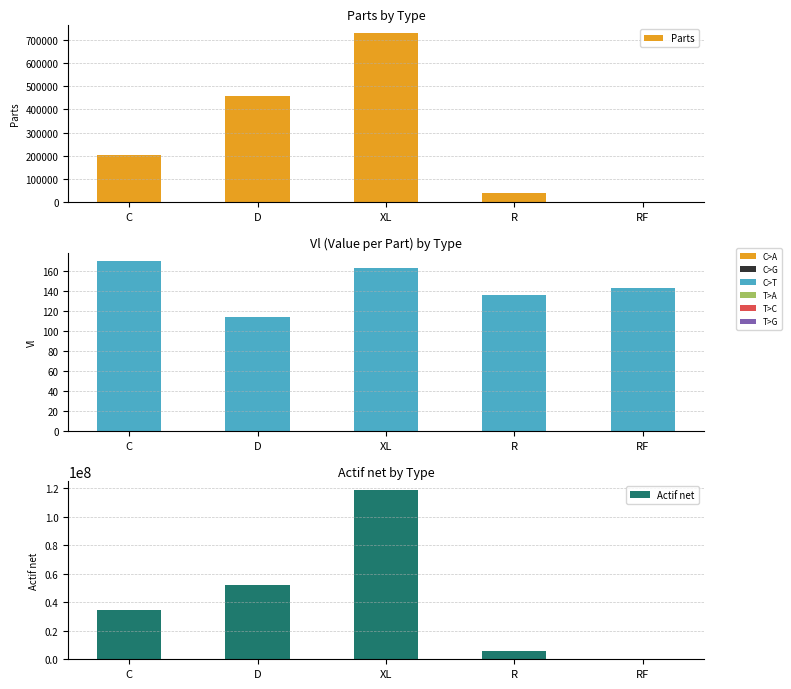

Which has a higher value, D or RF?

D